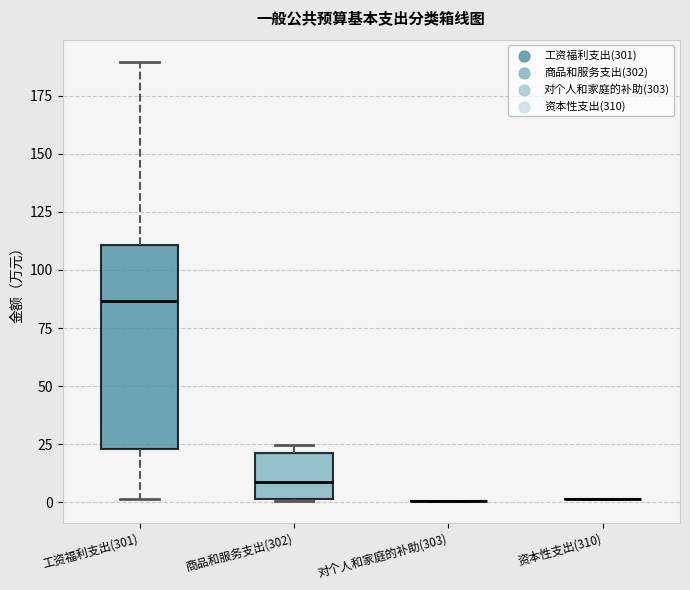

Which box is the tallest, from its lower edge to its upper edge?

工资福利支出(301)